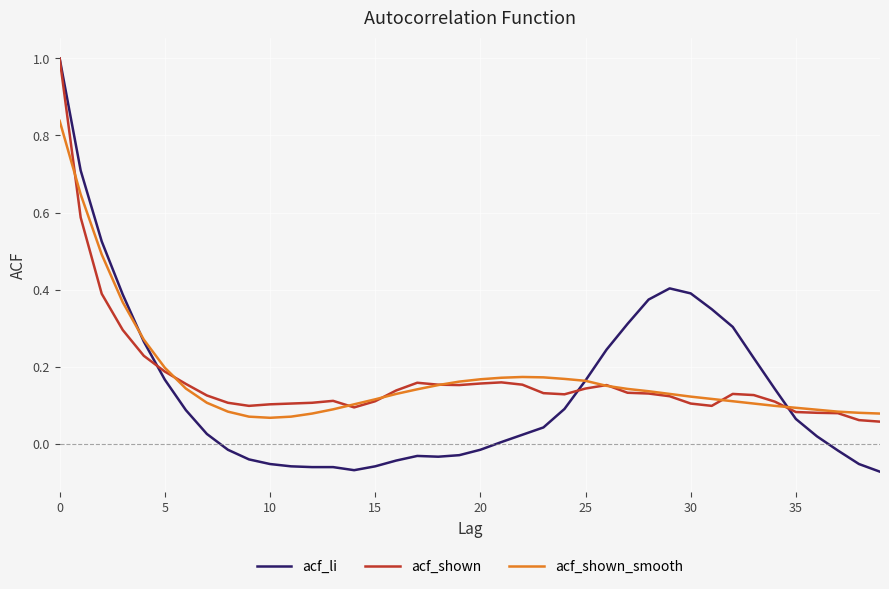

Which series has the widest spread of values?

acf_li